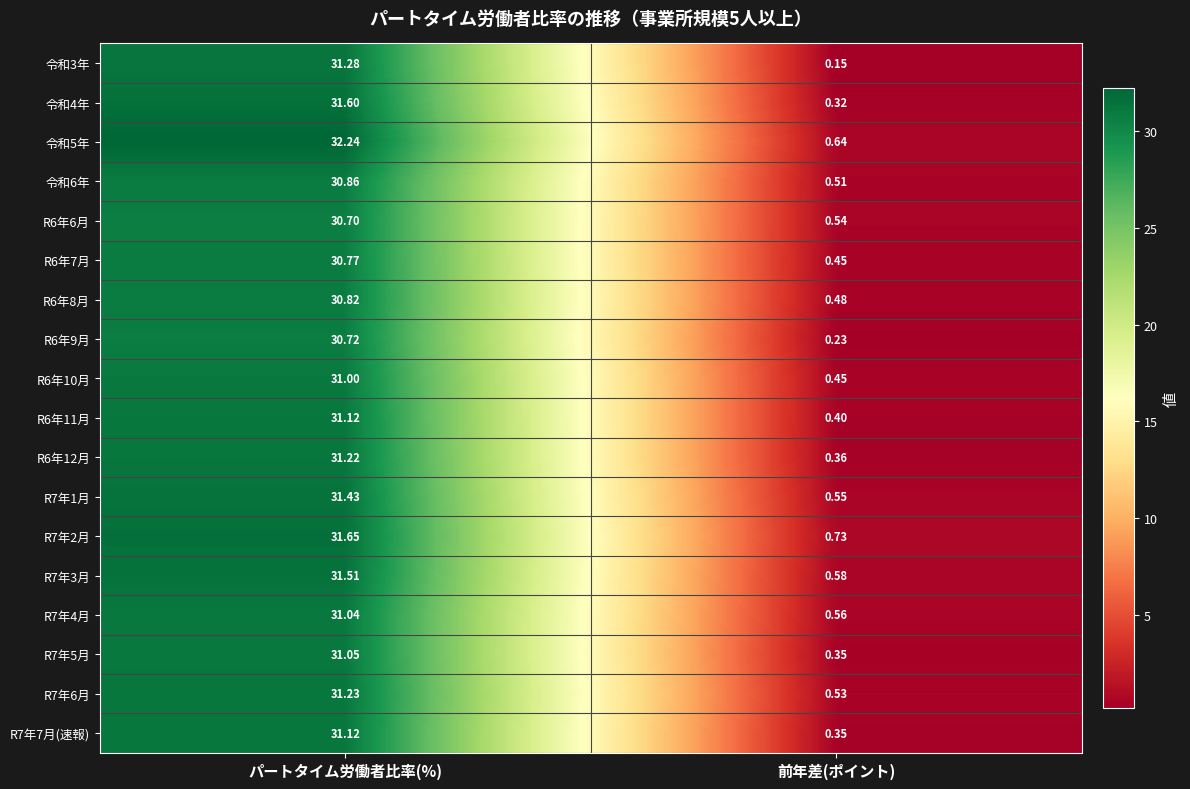

At which category does the chart reach its peak across all series?

パートタイム労働者比率(%)